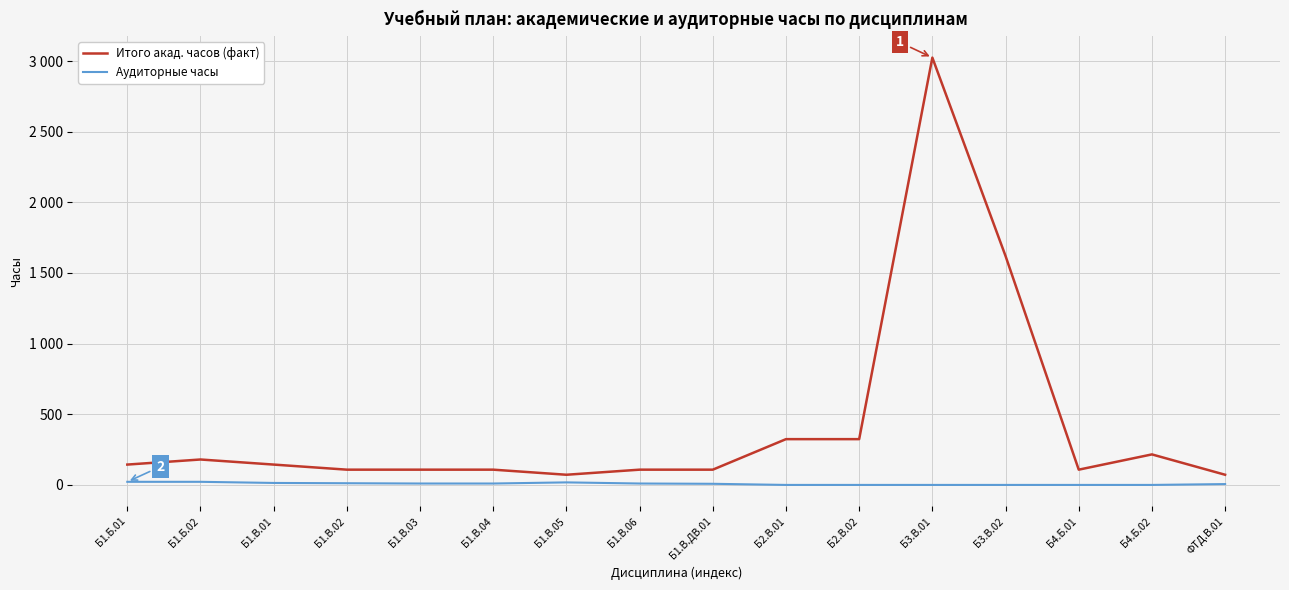

What is the label of the 9th point from the right?

Б1.В.06